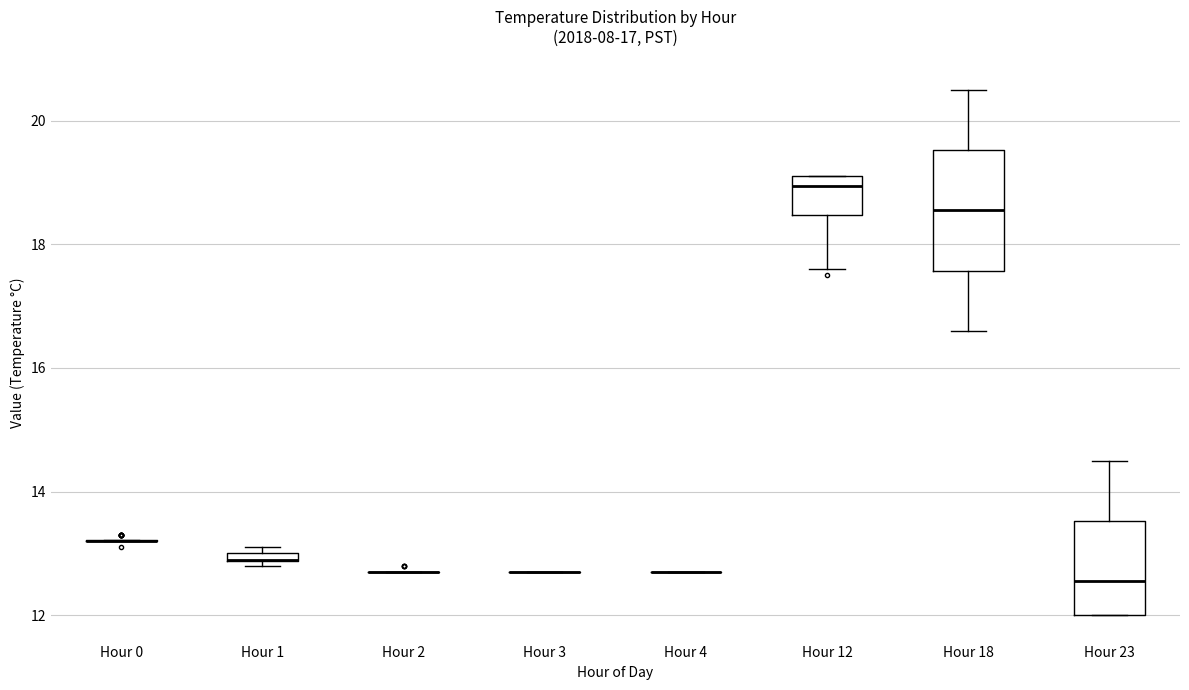

Which box is the tallest, from its lower edge to its upper edge?

Hour 18